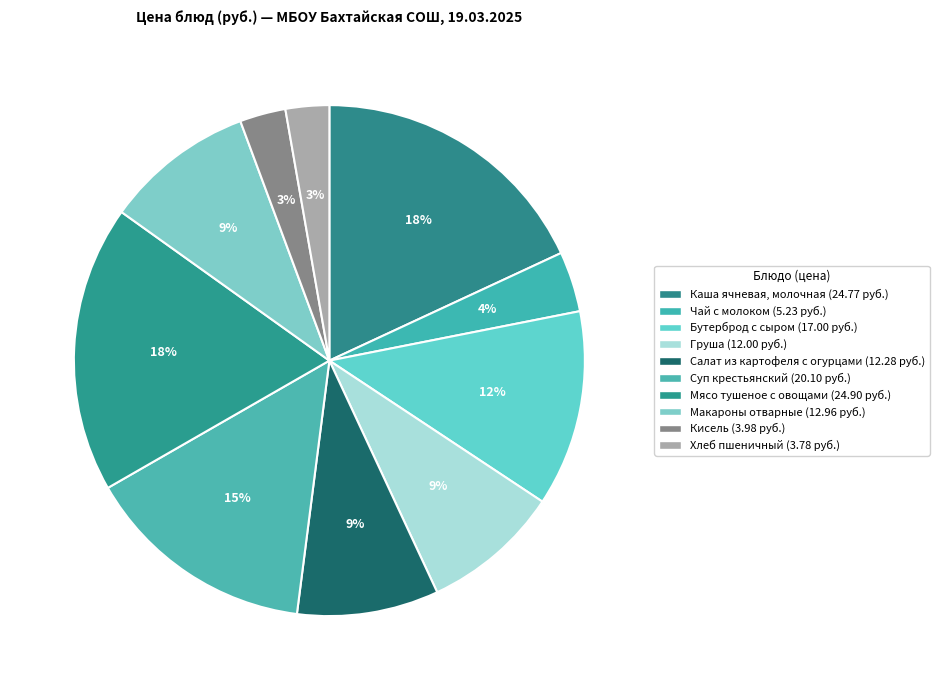

Is Салат из картофеля с огурцами the majority of the pie?

No